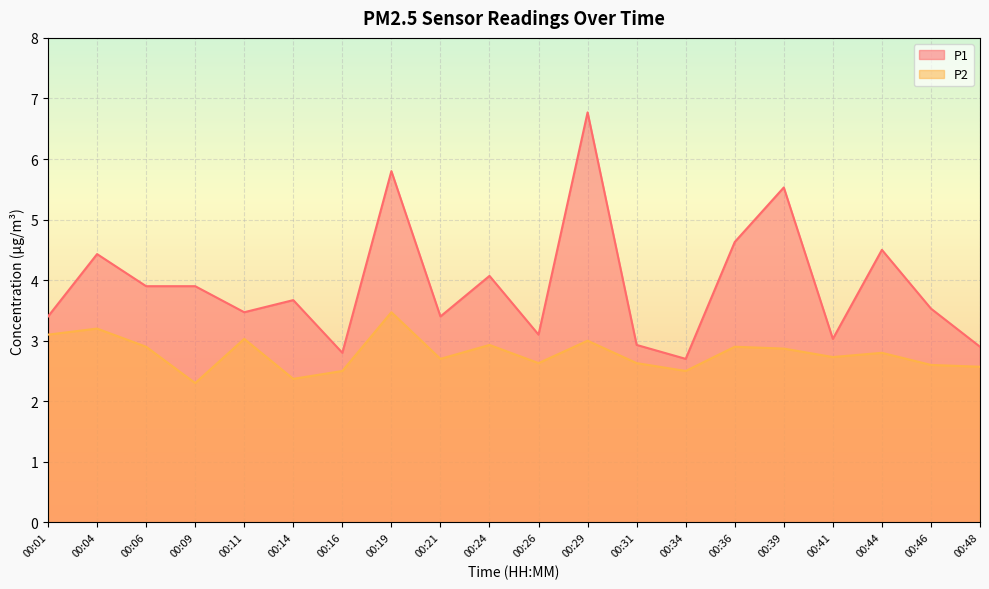

List the series in order of their overall mean, lowest first.

P2, P1